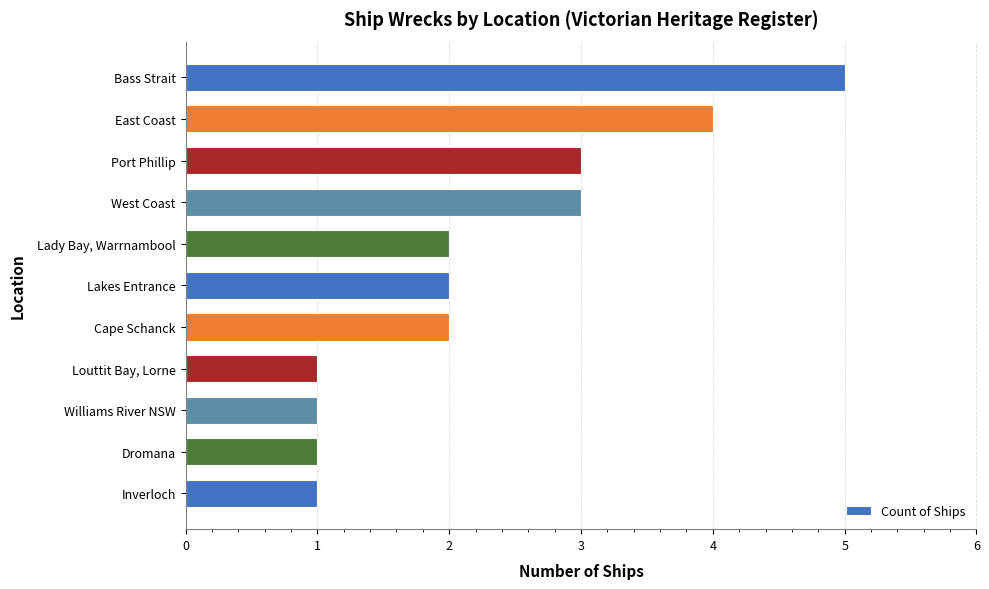

What is the greatest value displayed?

5